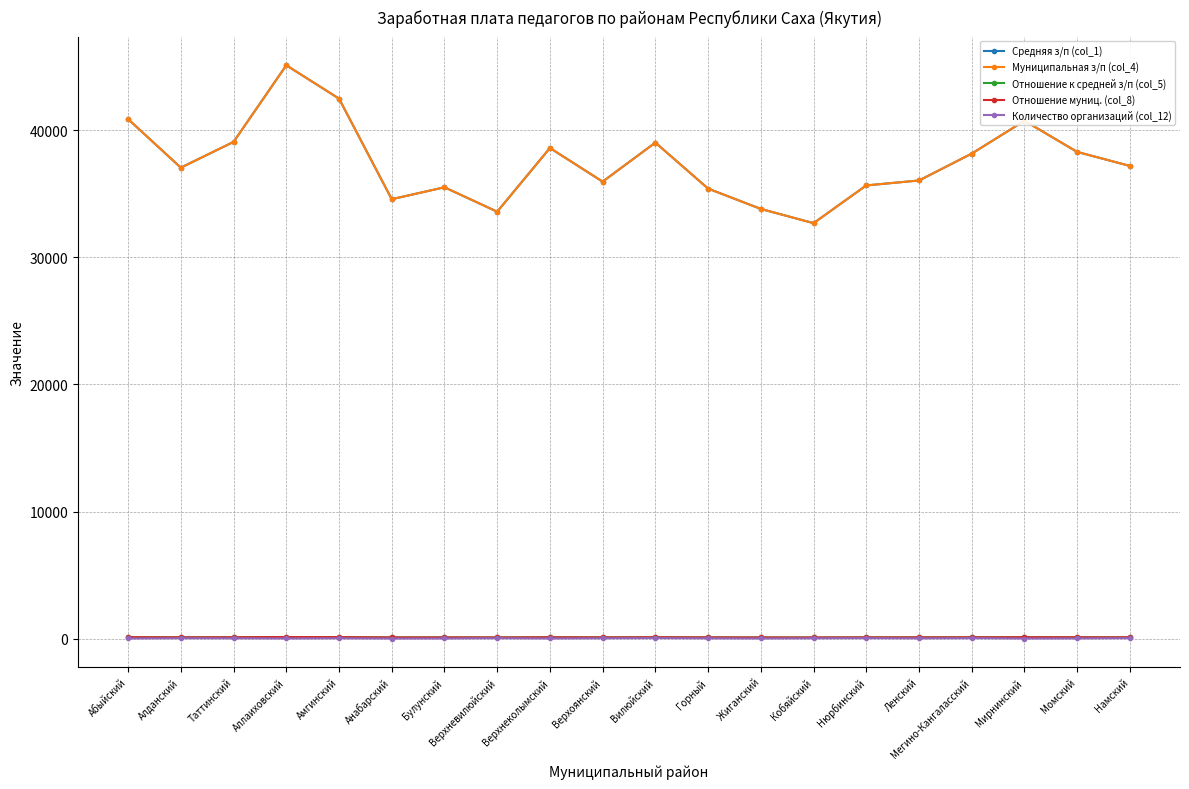

What is the value of the Количество организаций (col_12) point at the 12th from the left?

17.0